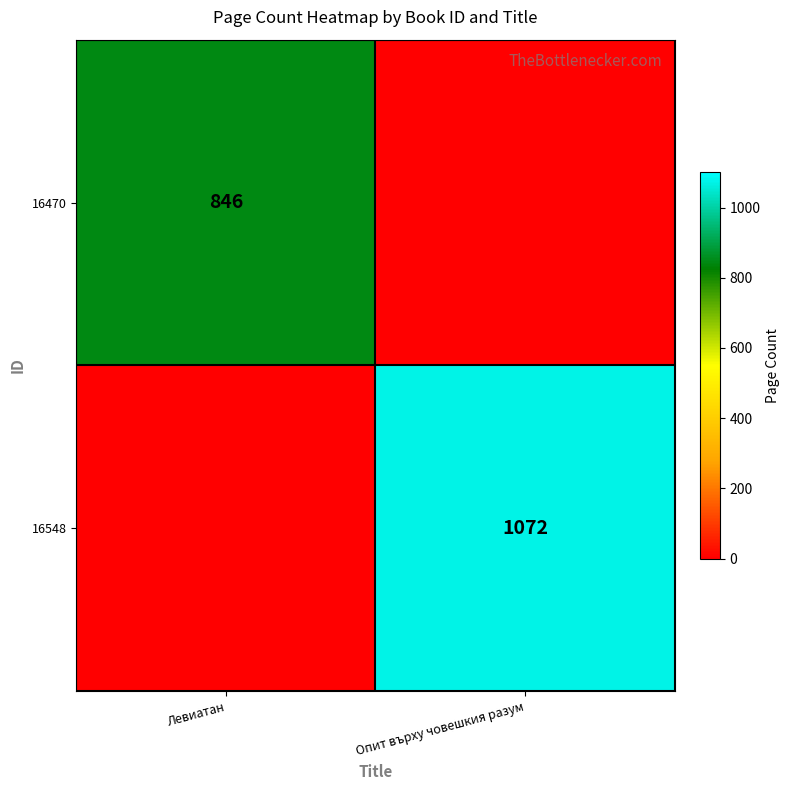

True or false: 16470 has a value of 846 at Левиатан.

True